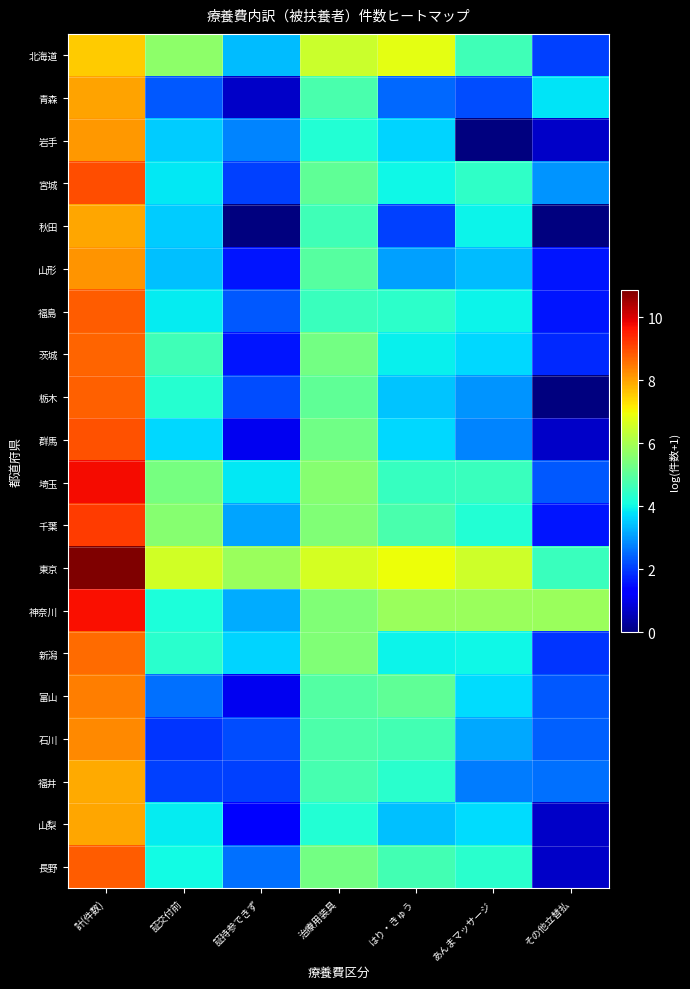

Count the number of data series in this chart.

20